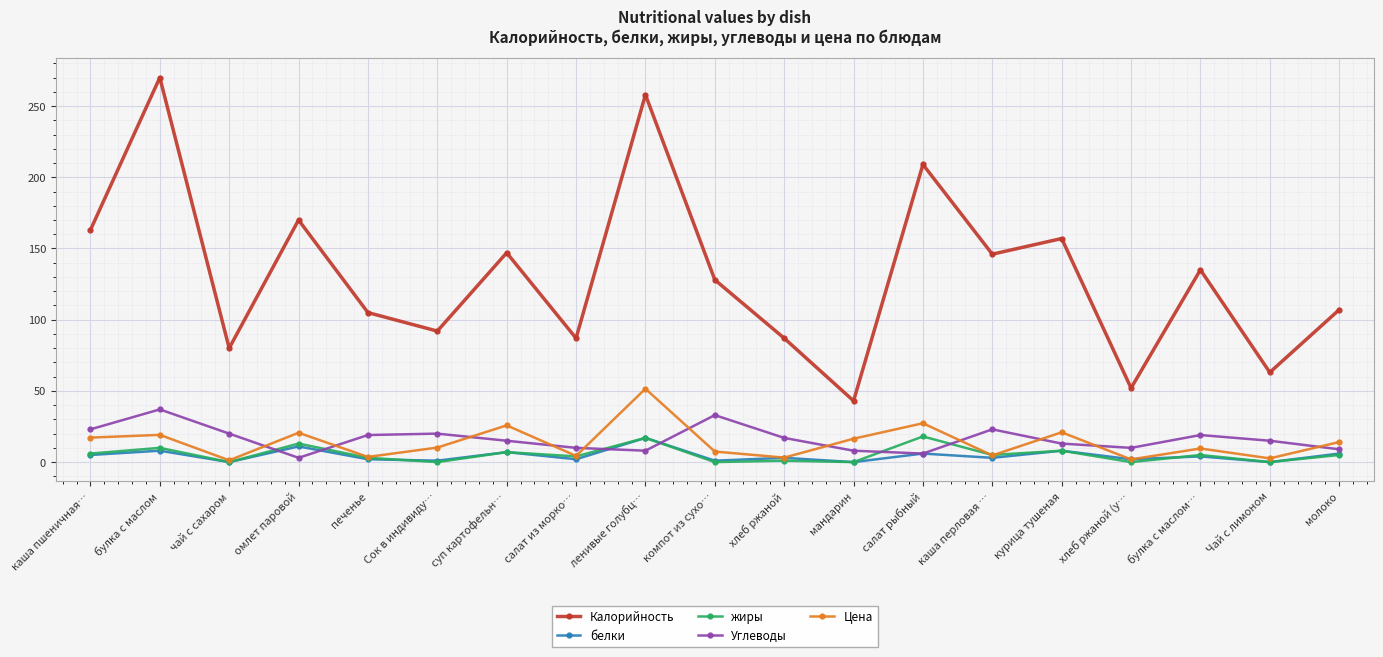

True or false: Калорийность and Цена intersect in this chart.

False